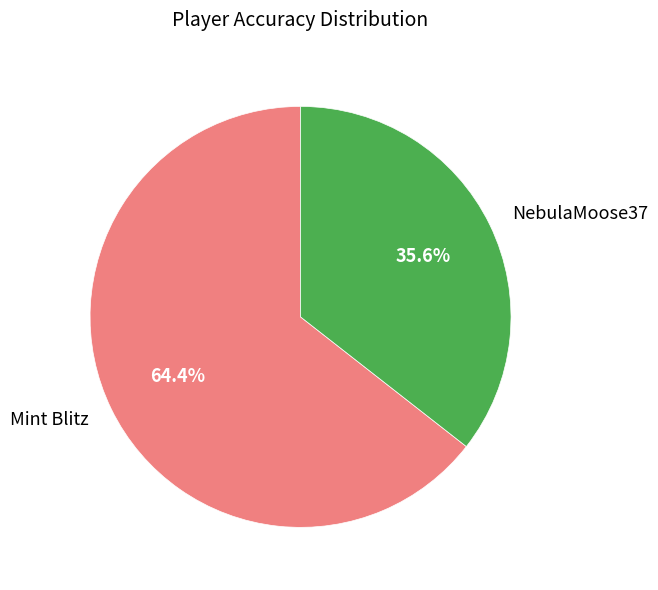

What is the smallest slice in the pie chart?

NebulaMoose37